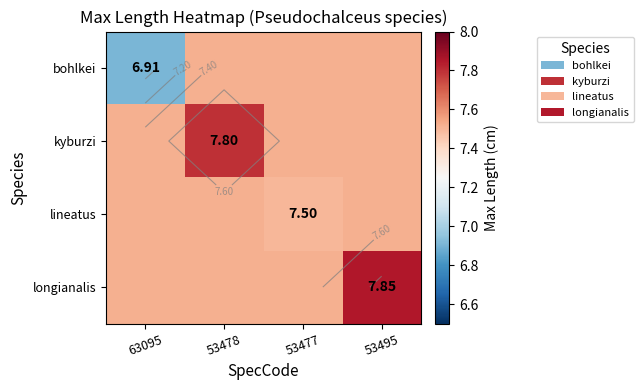

True or false: bohlkei has a value of 2.5 at 63095.

False